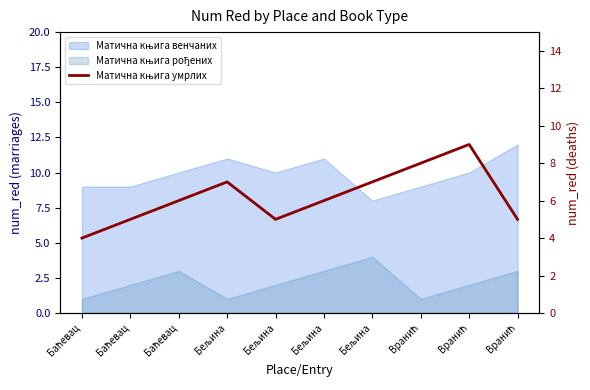

Count the number of categories in the chart.

10